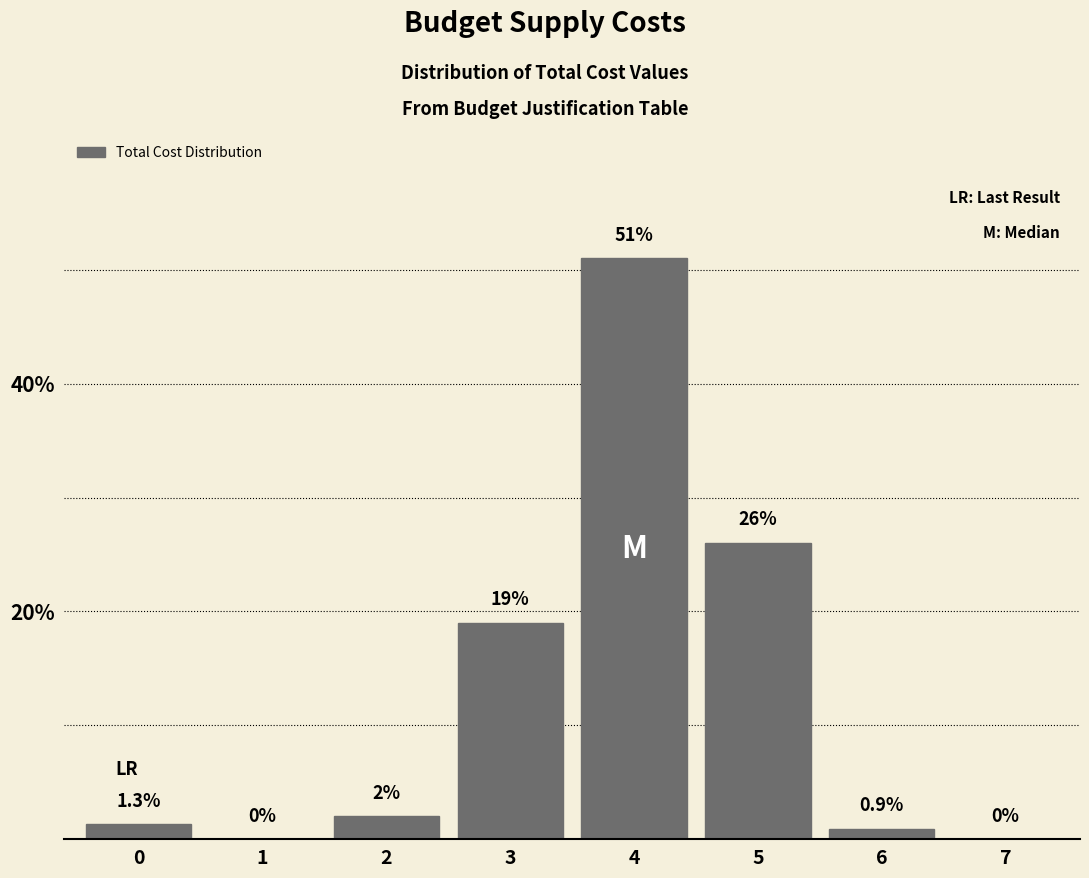

Reading left to right, list all the values displayed in this chart.

0=1.3	1=0.0	2=2.0	3=19.0	4=51.0	5=26.0	6=0.9	7=0.0